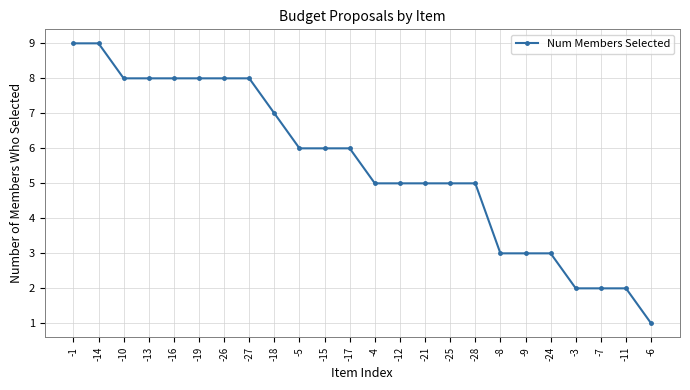

At which label does the data first exceed 6?

-1